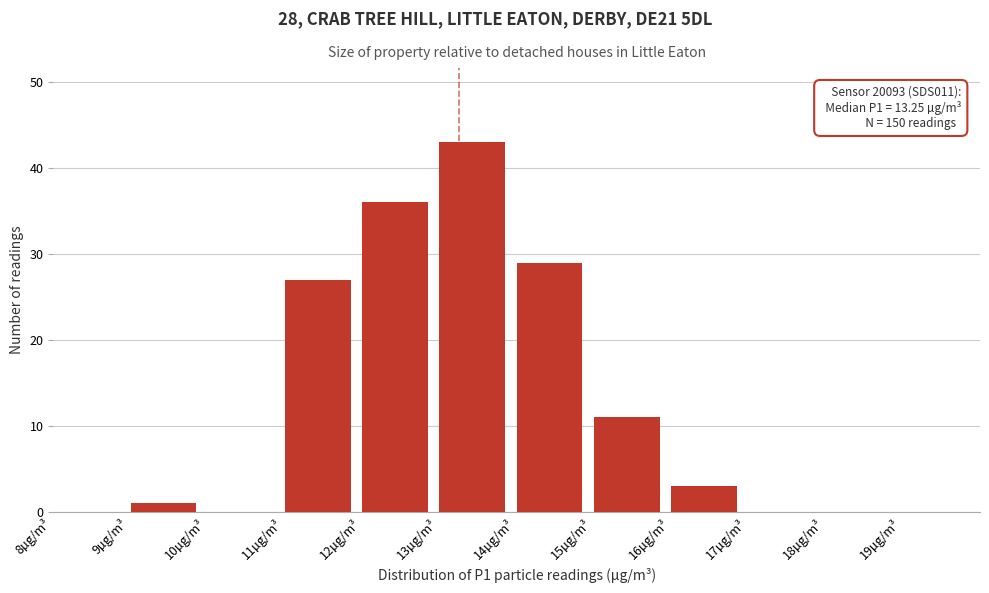

Over which range of the x-axis is the bar tallest?

13 to 14